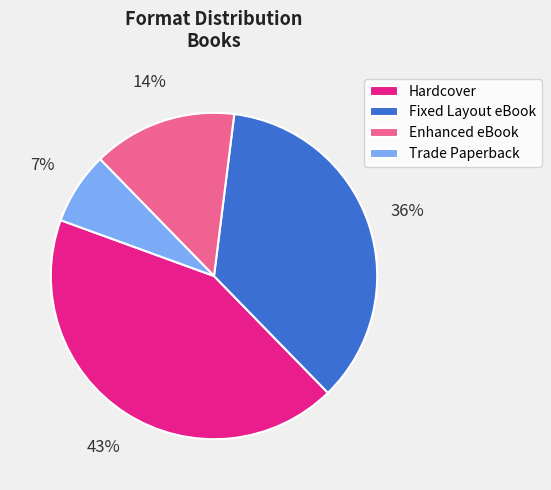

Is it true that Fixed Layout eBook is 36% of the pie?

True